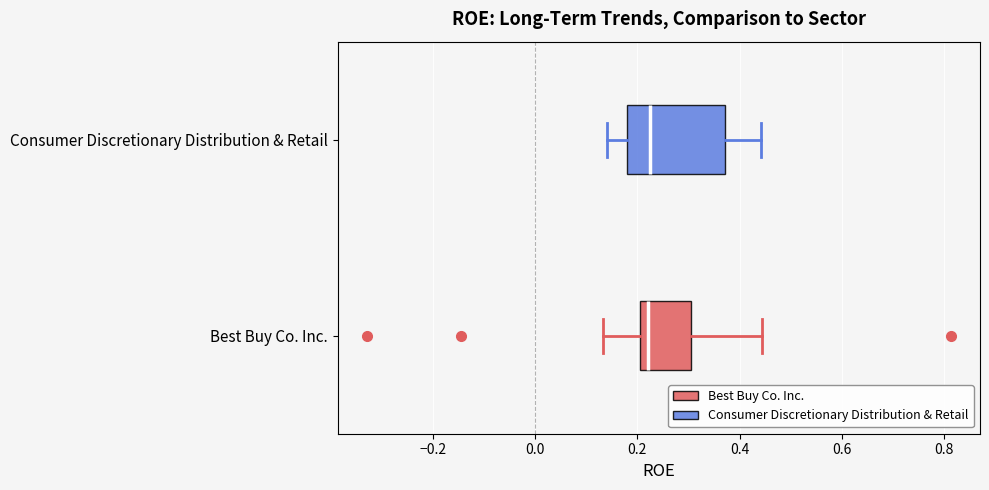

Comparing the boxes themselves (not the whiskers), which one is the widest?

Consumer Discretionary Distribution & Retail